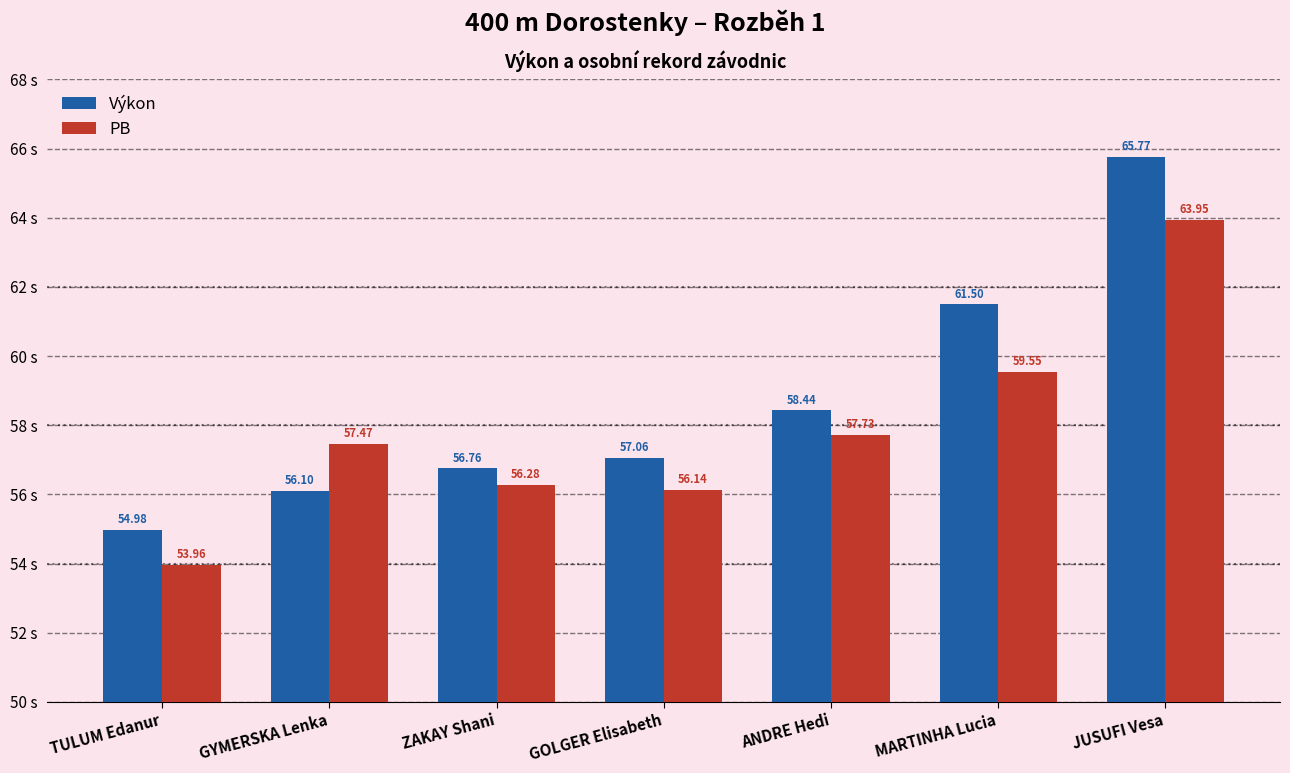

Rank the series by their maximum value, from lowest to highest.

PB, Výkon